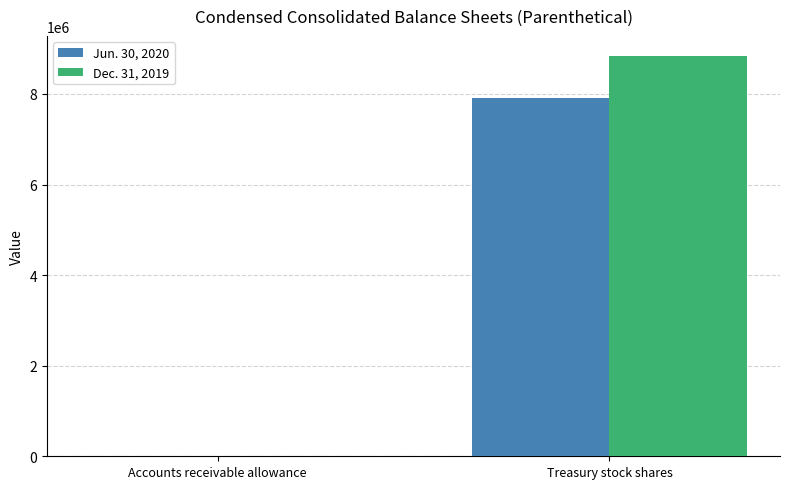

Count the number of data series in this chart.

2